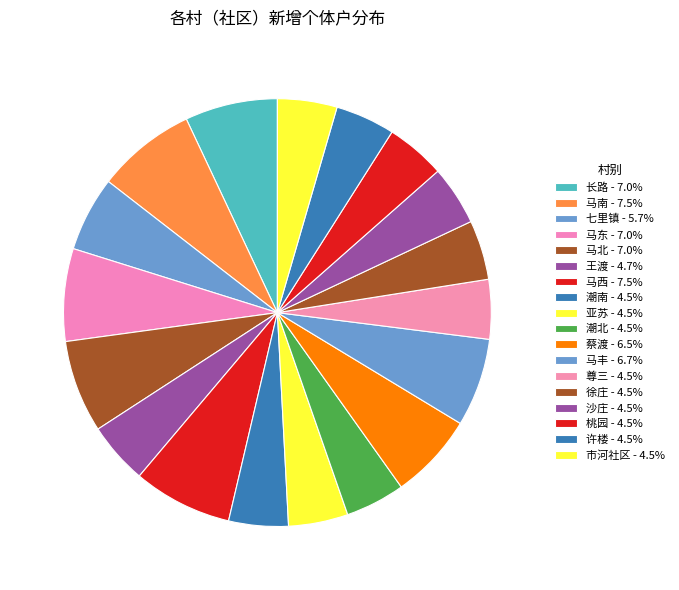

How many segments does this pie chart have?

18